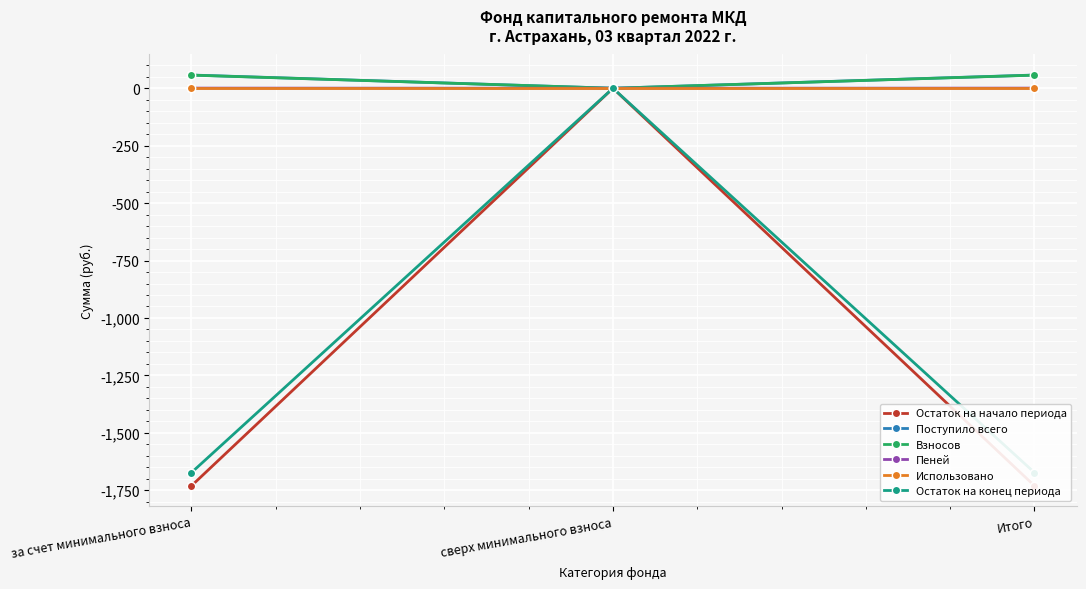

What is the minimum value shown in the chart?

-1730.4